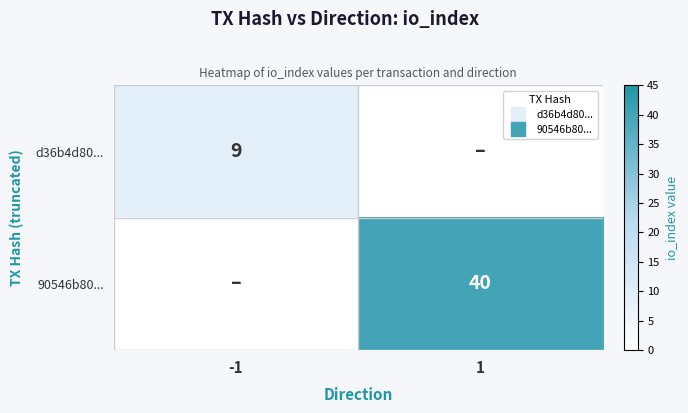

What is the sum of the 90546b80... values at -1 and 1?

40